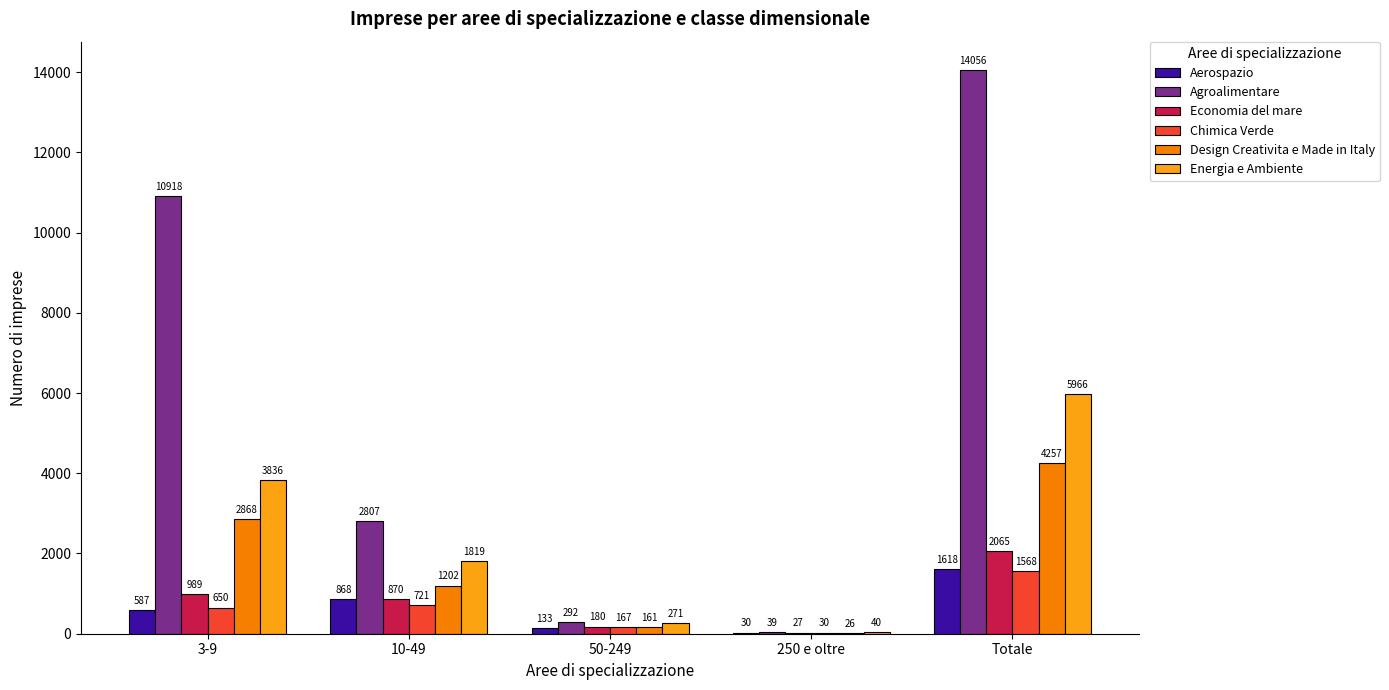

Reading left to right, extract all data points from this chart.

Aerospazio: 587	868	133	30	1618
Agroalimentare: 10918	2807	292	39	14056
Economia del mare: 989	870	180	27	2065
Chimica Verde: 650	721	167	30	1568
Design Creativita e Made in Italy: 2868	1202	161	26	4257
Energia e Ambiente: 3836	1819	271	40	5966